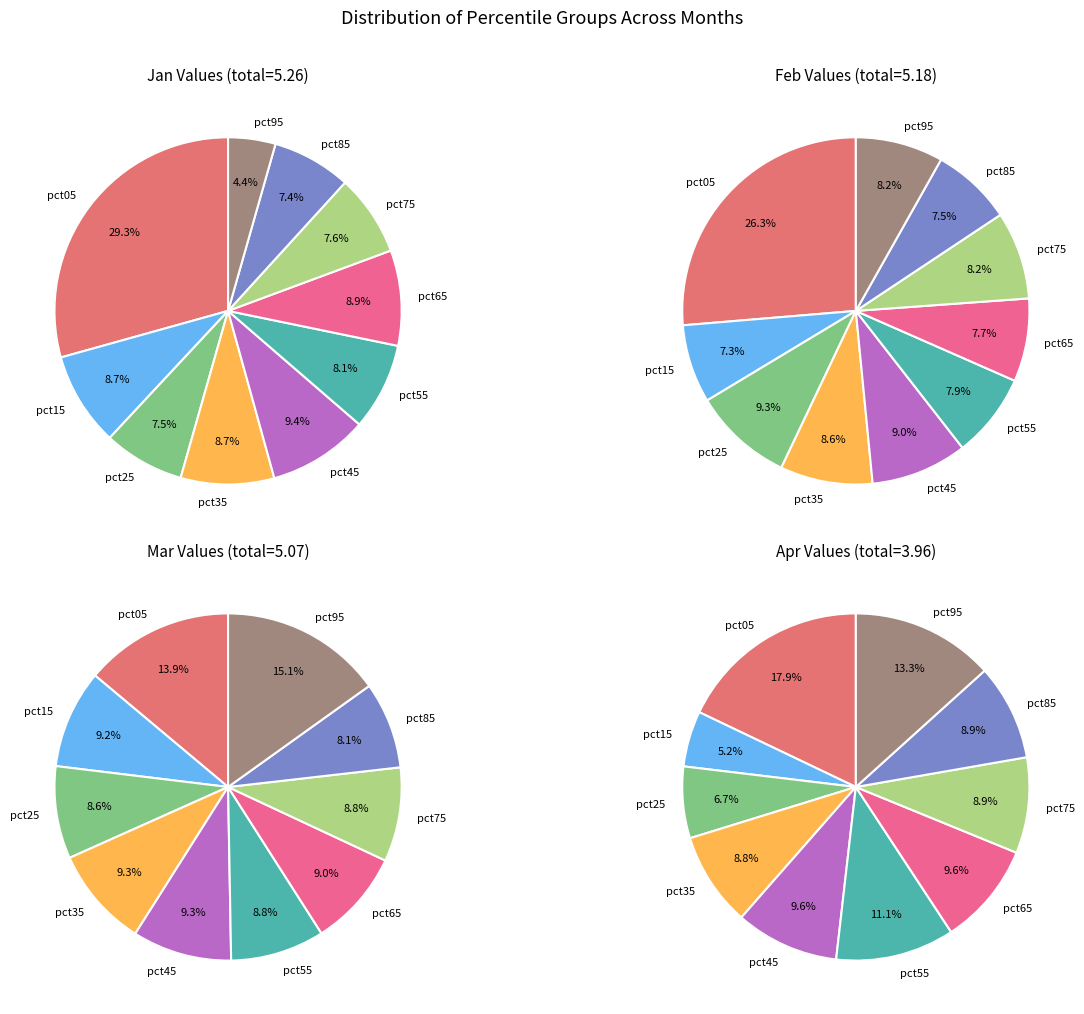

To the nearest percent, what percentage of the pie is 8?

9%